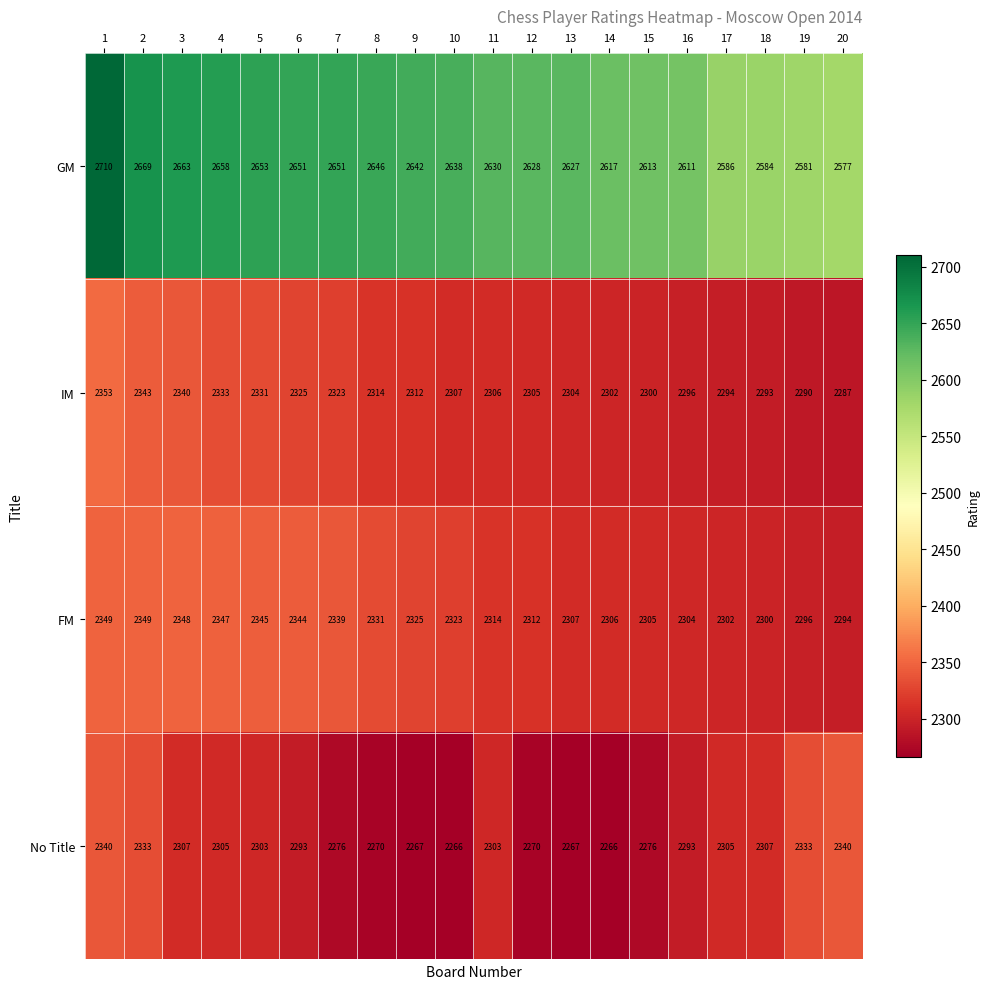

Read the IM value at 10.

2307